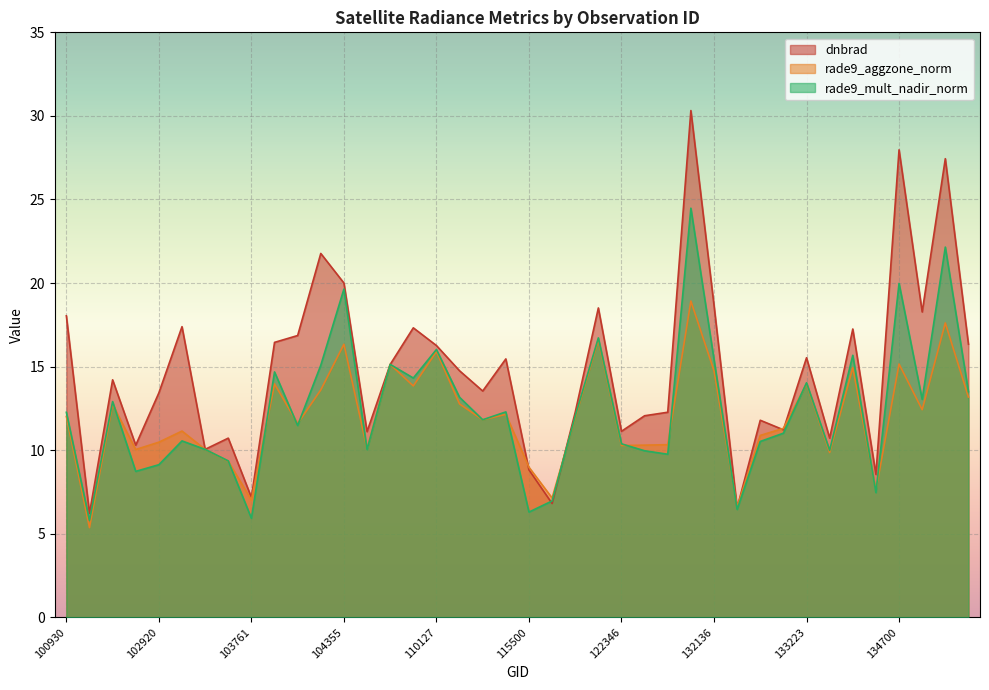

What is the sum of the rade9_mult_nadir_norm values at 100930 and 131768?

22.0